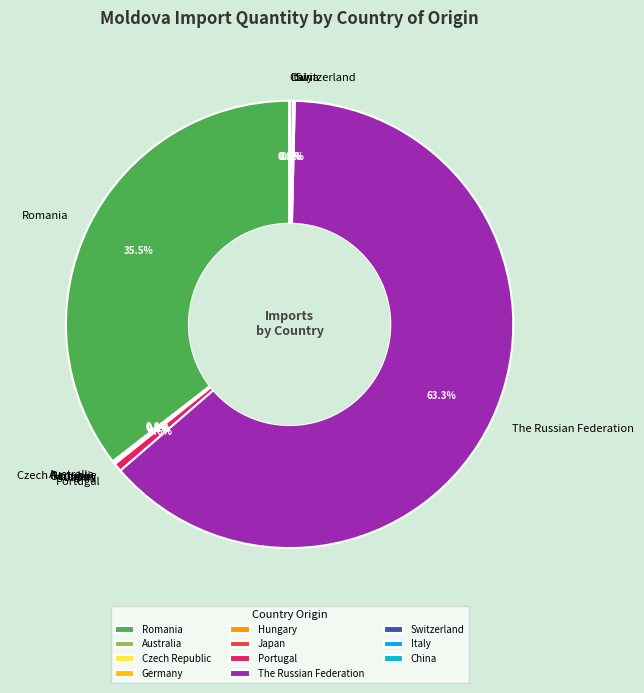

To the nearest percent, what is the difference between the largest and smallest slice percentages?

63%